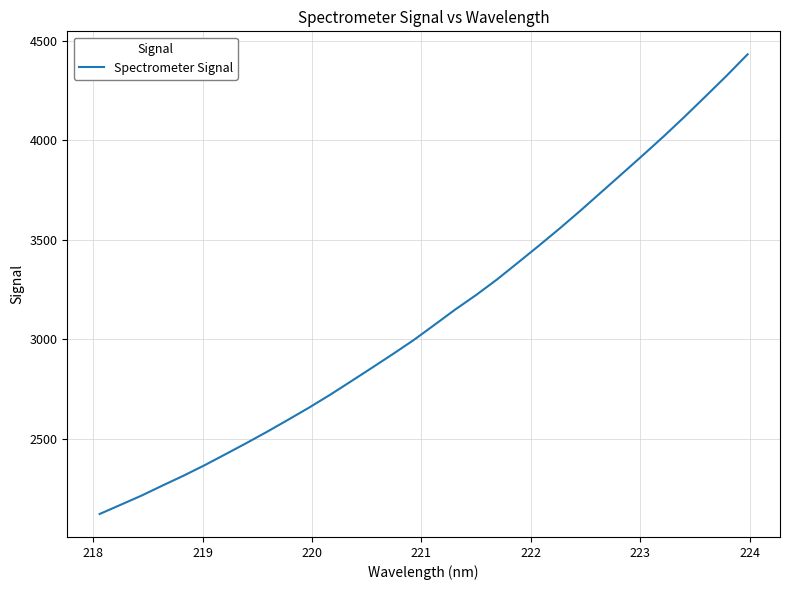

Reading left to right, extract all data points from this chart.

2121.2	2167.3	2213.6	2264.0	2313.3	2365.5	2420.8	2476.8	2534.4	2594.2	2655.2	2719.3	2786.7	2854.8	2923.6	2994.3	3071.0	3148.5	3221.5	3299.7	3384.0	3469.1	3556.0	3646.1	3739.2	3832.2	3925.7	4020.8	4119.5	4221.3	4324.1	4431.1